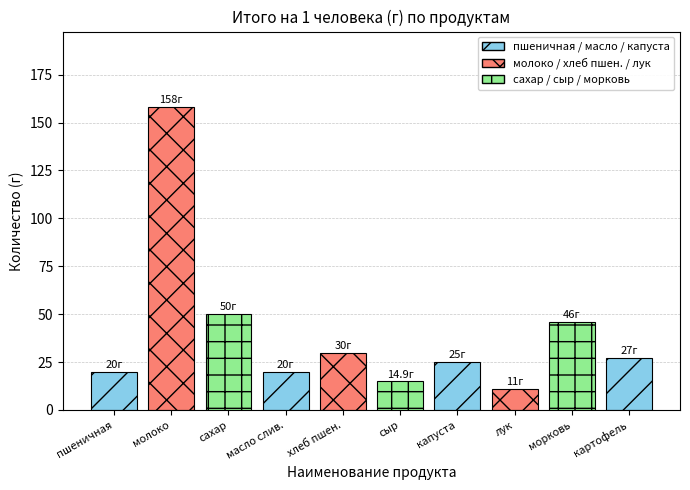

At which category does the chart reach its minimum across all series?

лук